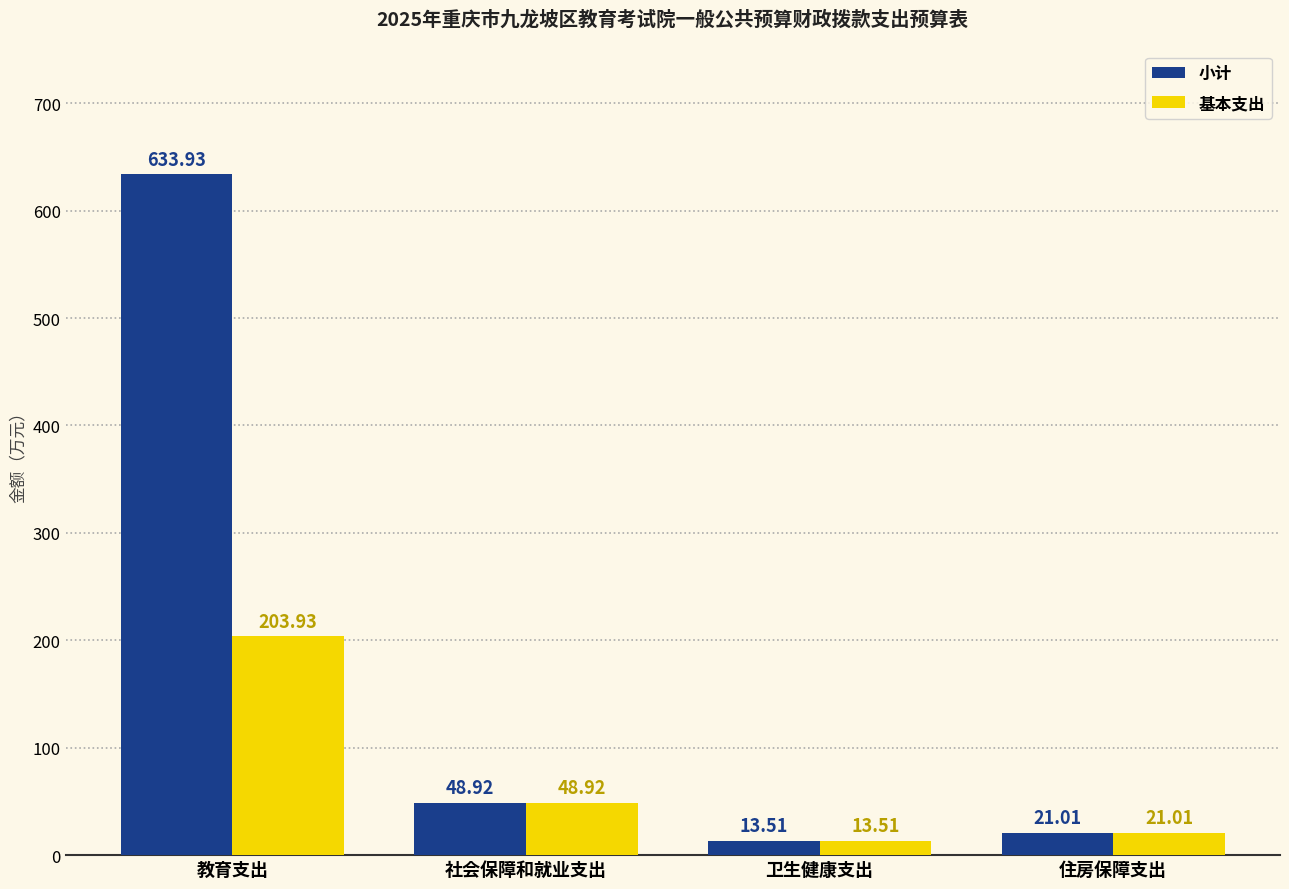

Does the chart contain stacked bars?

No